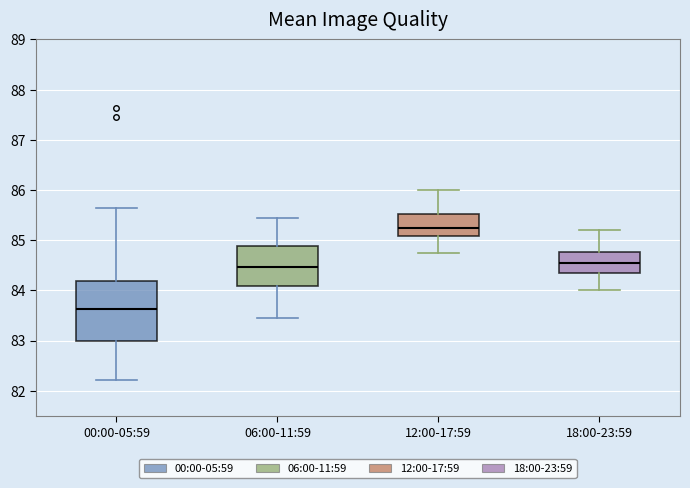

Reading left to right, transcribe this box plot: for each box, give where its median line is, the range the box spans, and where its two whiskers end, as read against the y-axis. The values are not printed on the chart, so give them approximately, as read against the axis.

00:00-05:59: median 83.6, box 83.0 to 84.2, whiskers 82.2 to 85.6
06:00-11:59: median 84.5, box 84.1 to 84.9, whiskers 83.5 to 85.4
12:00-17:59: median 85.3, box 85.1 to 85.5, whiskers 84.8 to 86.0
18:00-23:59: median 84.6, box 84.3 to 84.8, whiskers 84.0 to 85.2